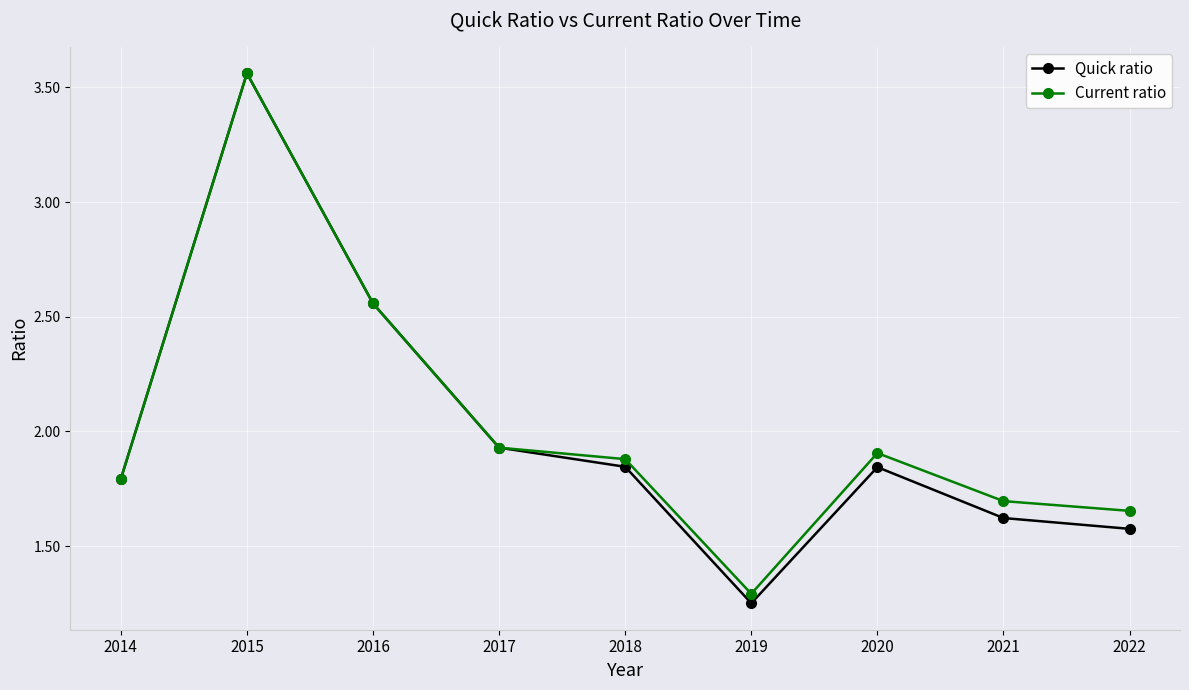

Where is Quick ratio nearest to the value 2?

2017